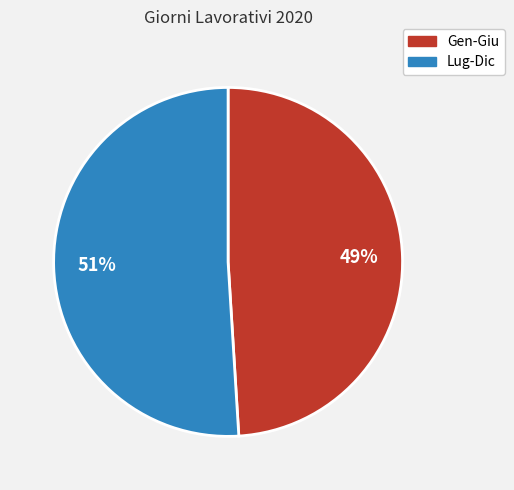

Is there any slice that represents more than half of the pie?

Yes